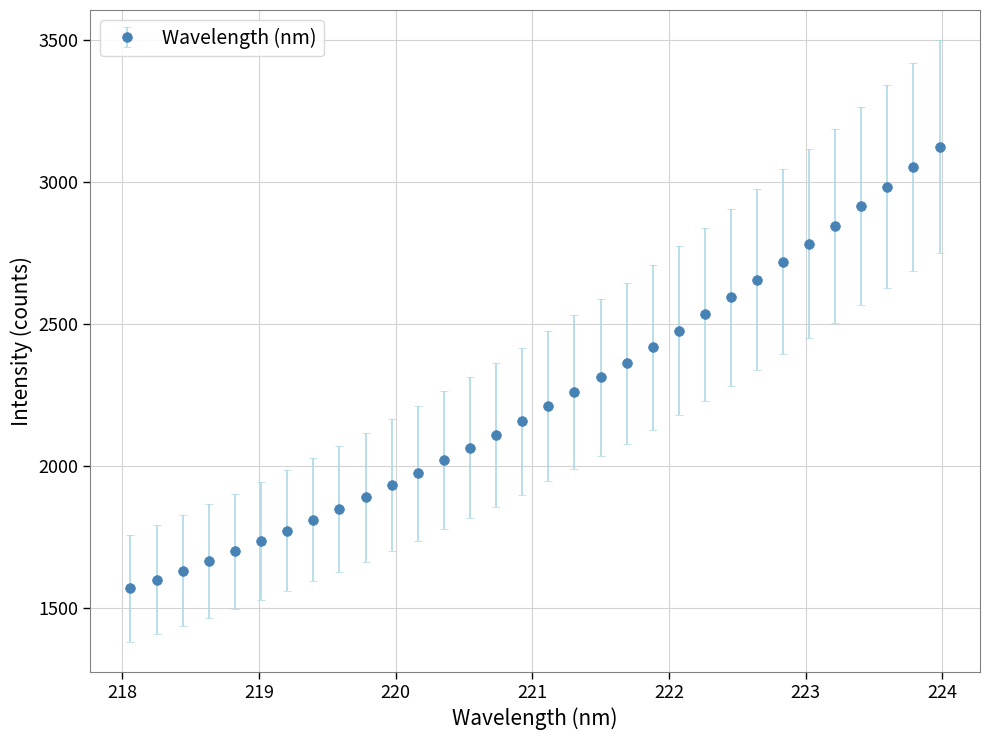

What is the average value?

2242.5